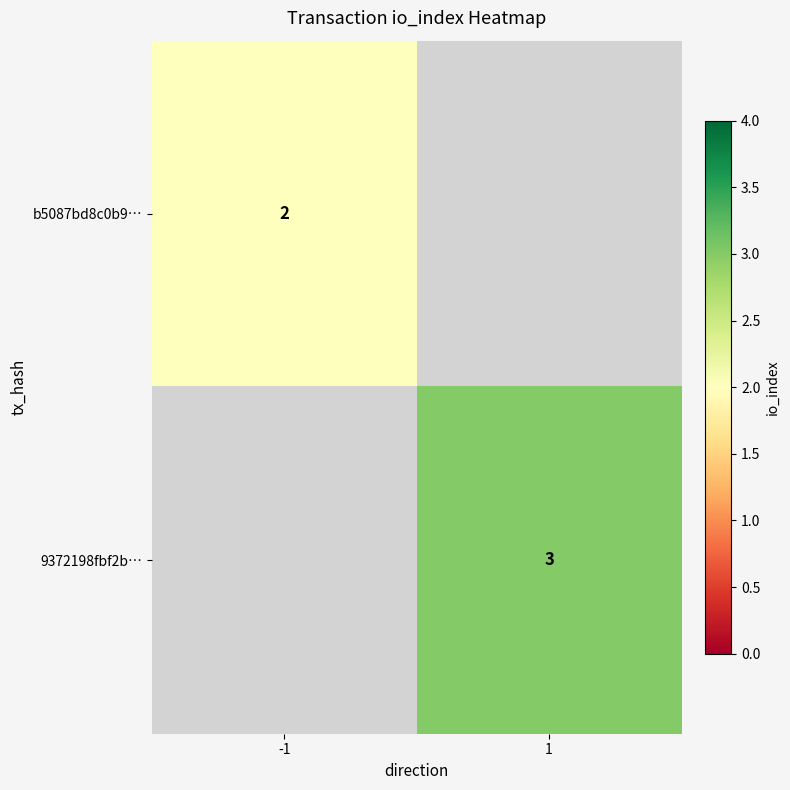

The value of 9372198fbf2b… at 1 is 4. True or false?

False